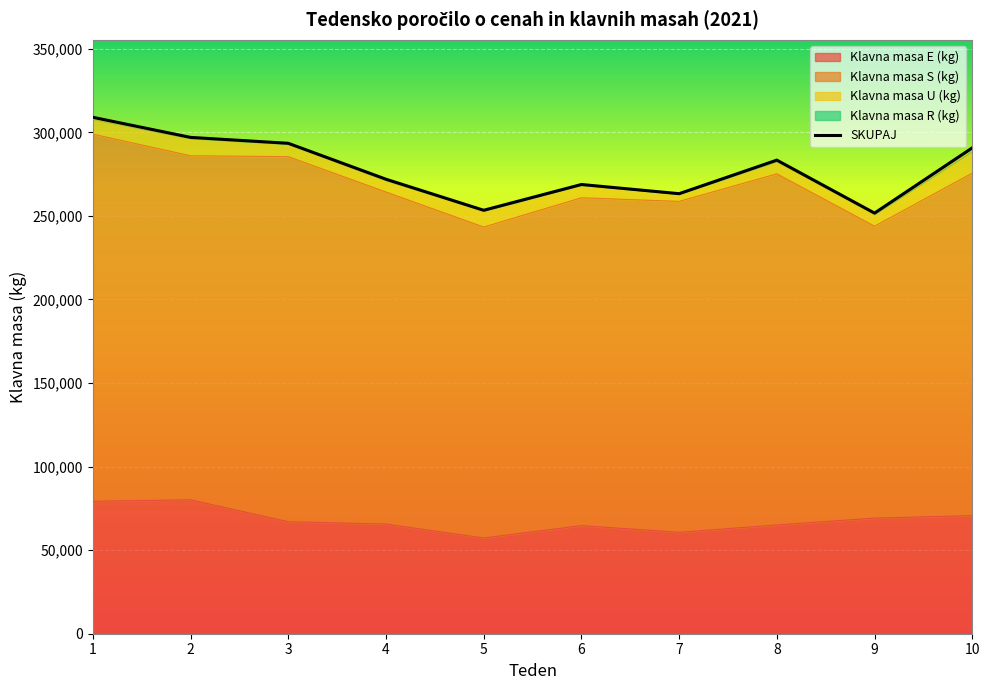

At which label does the data first exceed 283387?

1